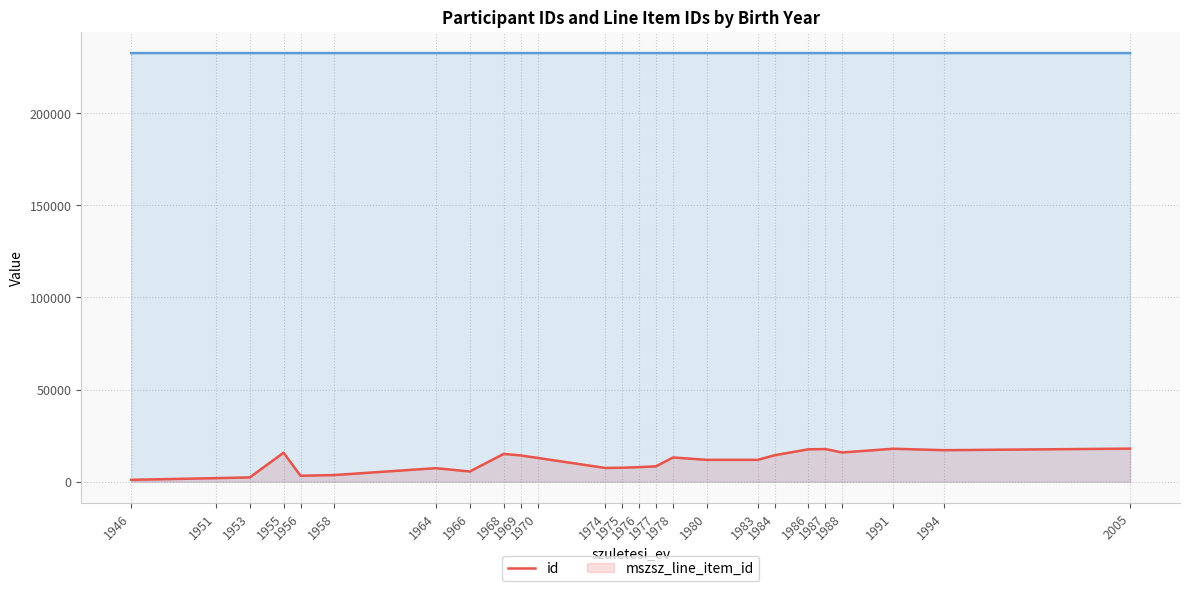

The id series shows 18818.2 at 1983. True or false?

False